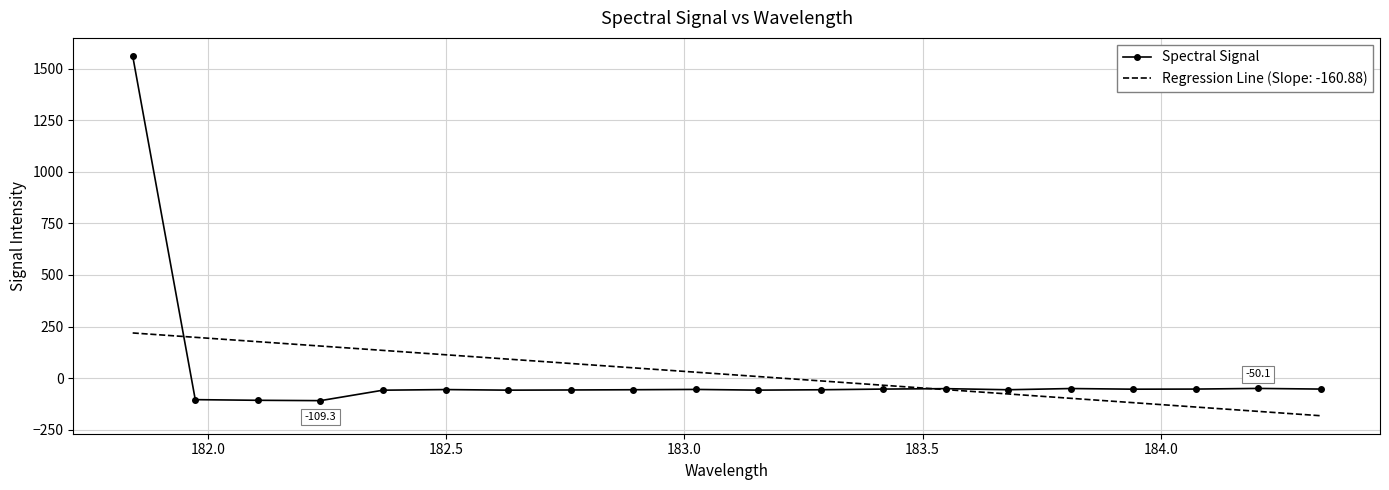

Which series has the widest spread of values?

Spectral Signal